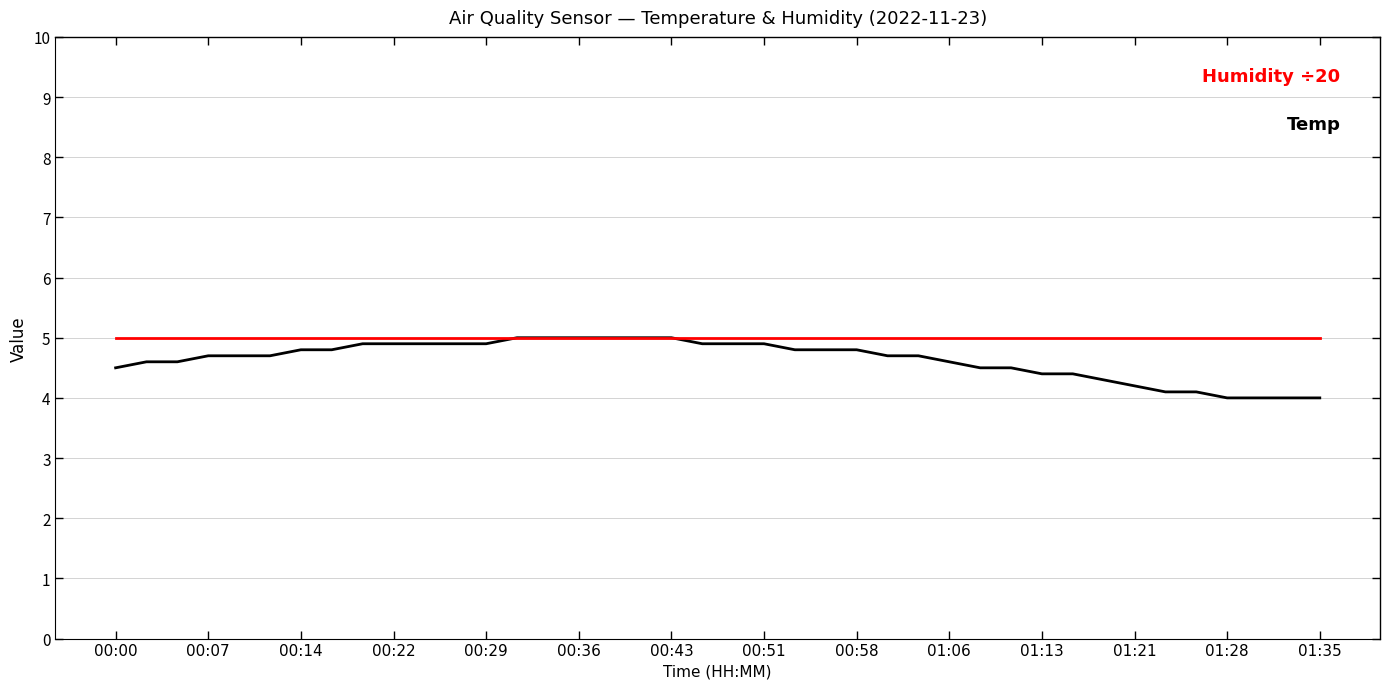

Is this an area chart (filled region under the line)?

No